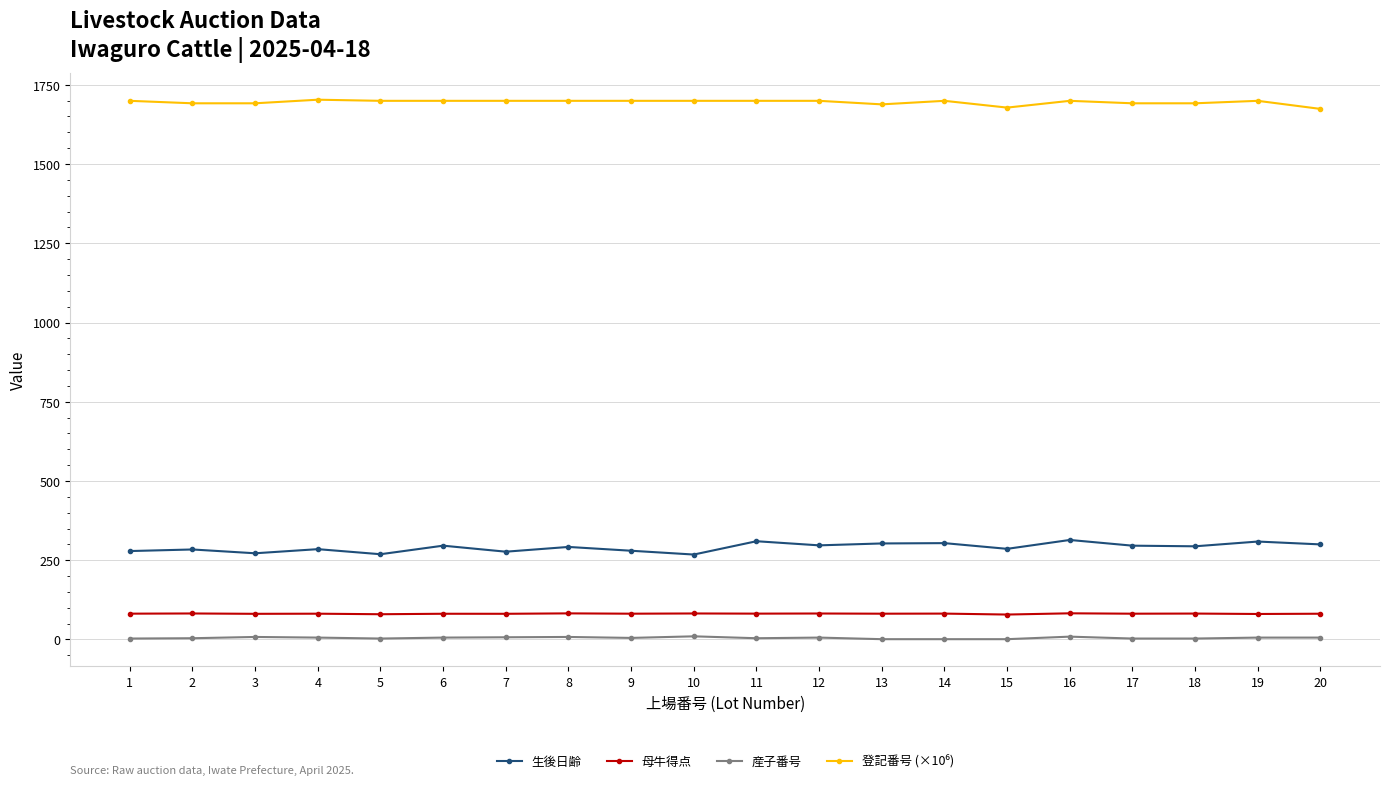

Is it true that 産子番号 equals 3.0 at 18?

True